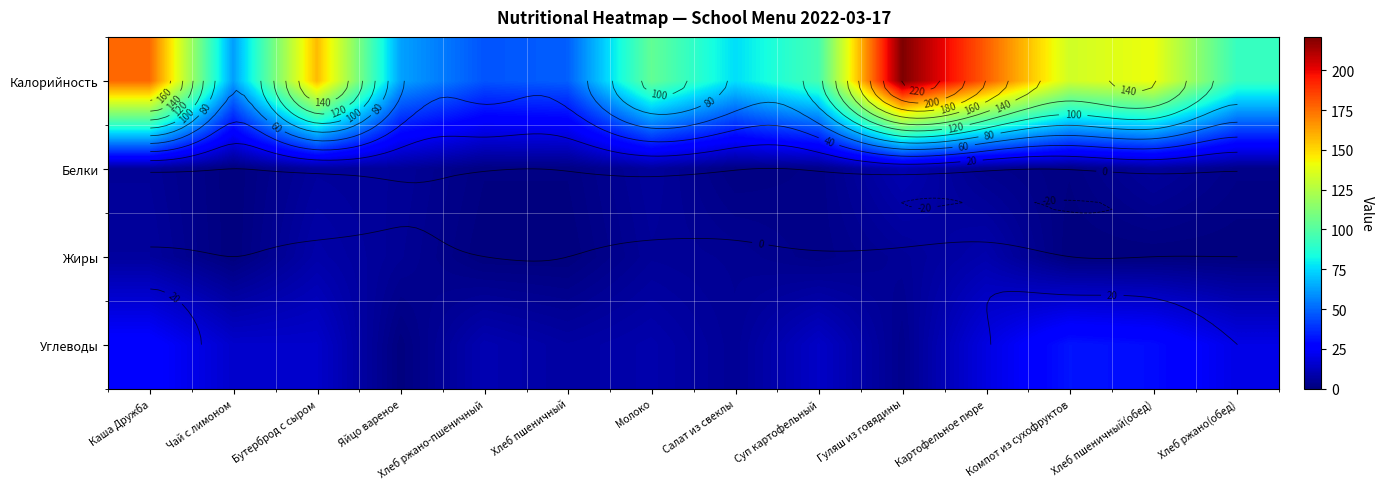

At which category does the chart reach its minimum across all series?

Чай с лимоном